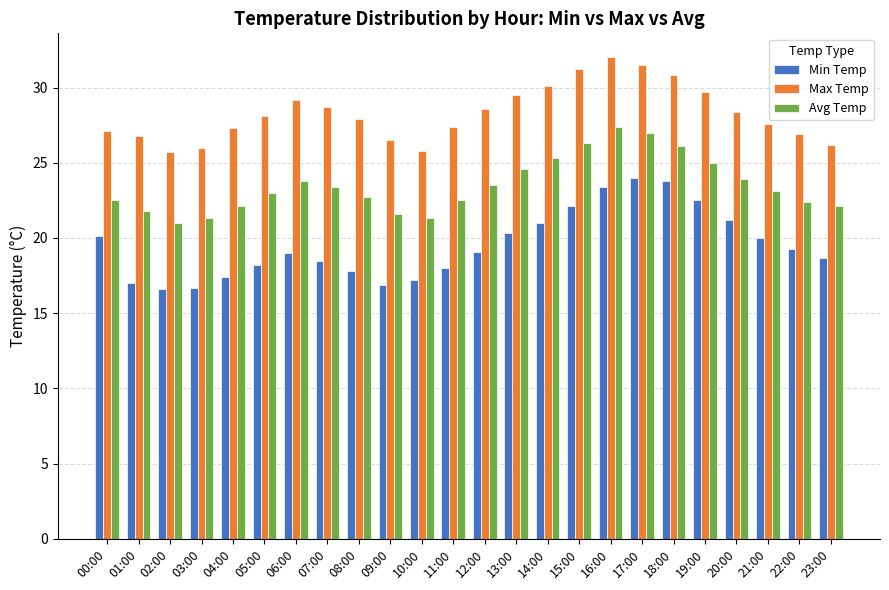

What is the difference between the Min Temp values at 17:00 and 21:00?

4.0